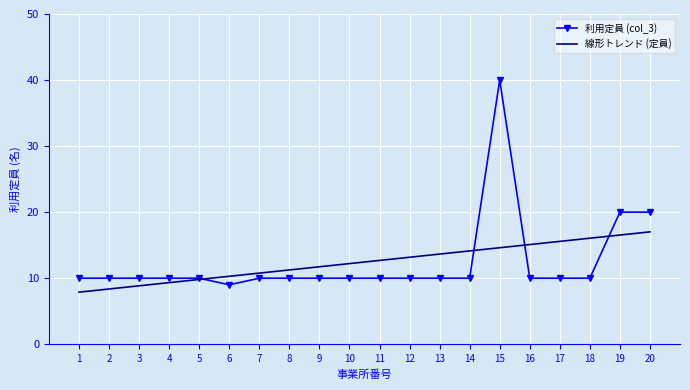

At 20, list the series in order from largest to smallest.

利用定員 (col_3), 線形トレンド (定員)